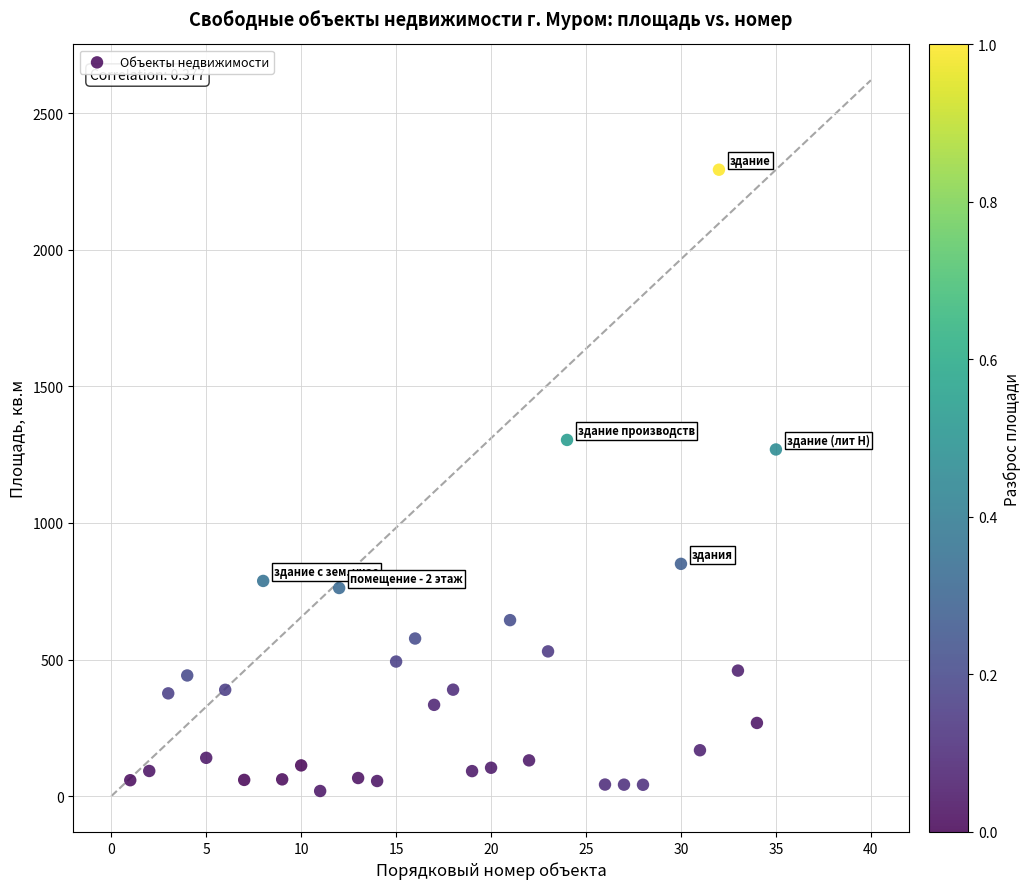

What Y value in the scatter plot is closest to 1156?

1269.1